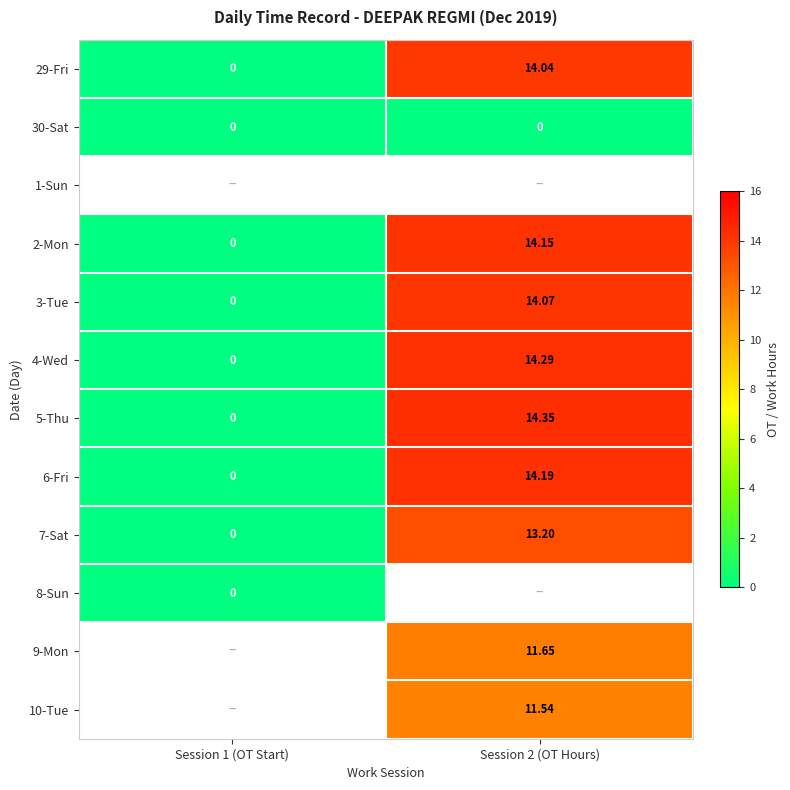

What is the average value of the 4-Wed series?

7.1